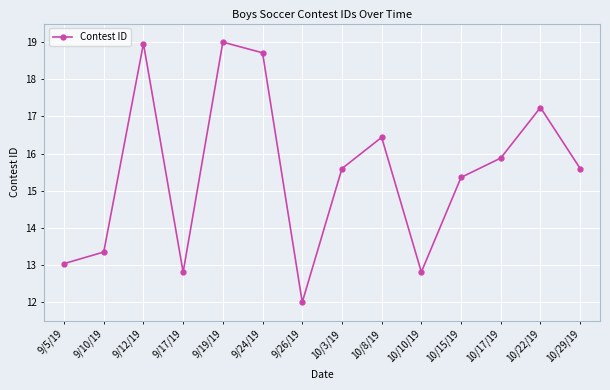

True or false: the data has more than 2 interior local peaks.

True